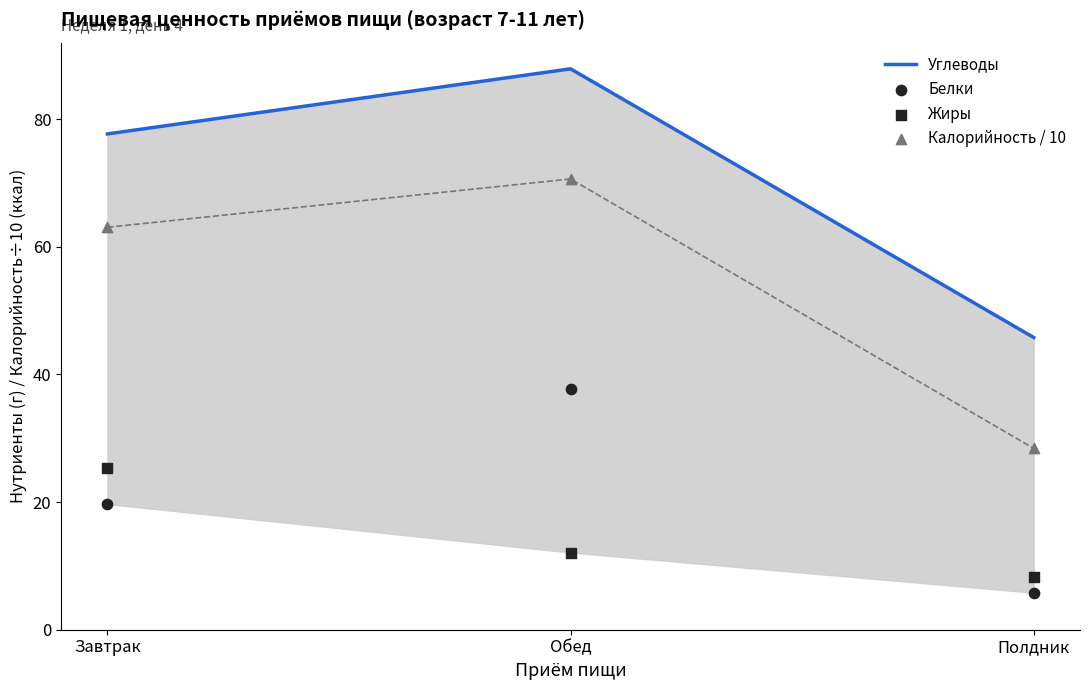

What are all the series names shown in the legend?

Углеводы, Белки, Жиры, Калорийность / 10